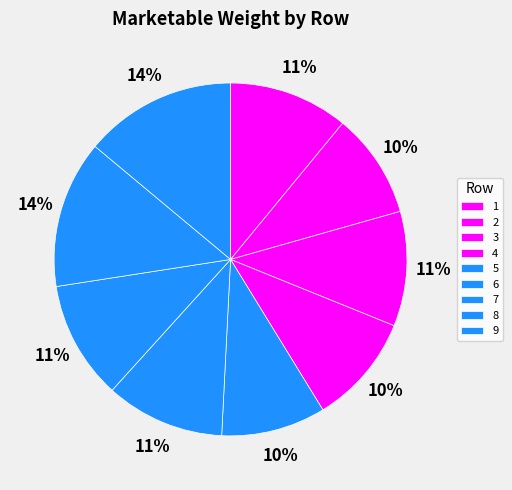

How many segments does this pie chart have?

9